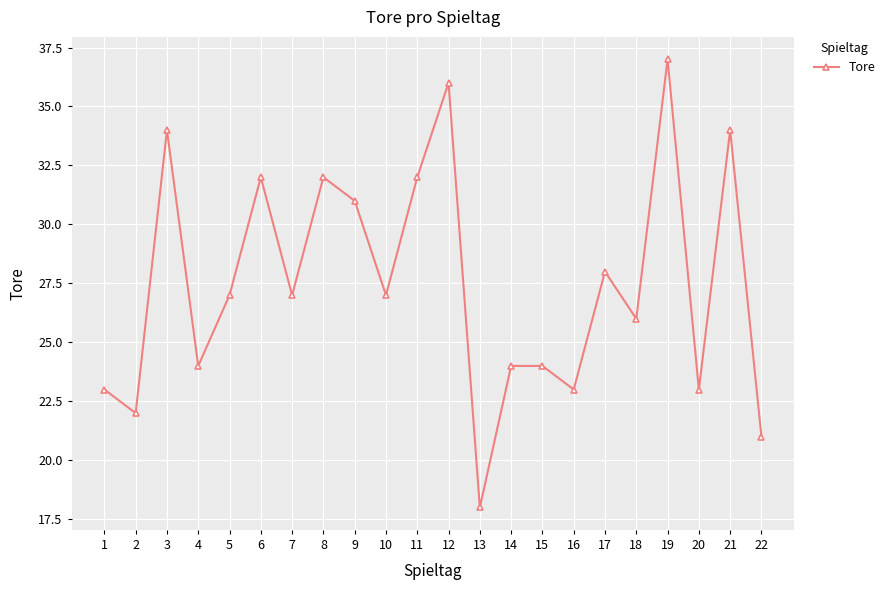

Does the chart have visible grid lines?

Yes